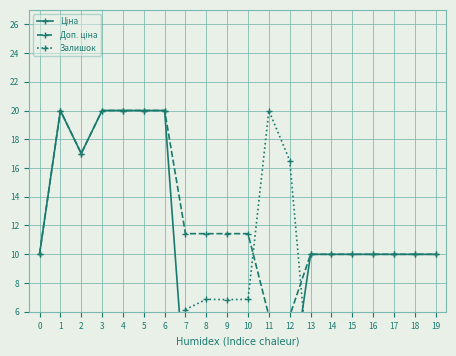

How many values in the Залишок series exceed 0?

17